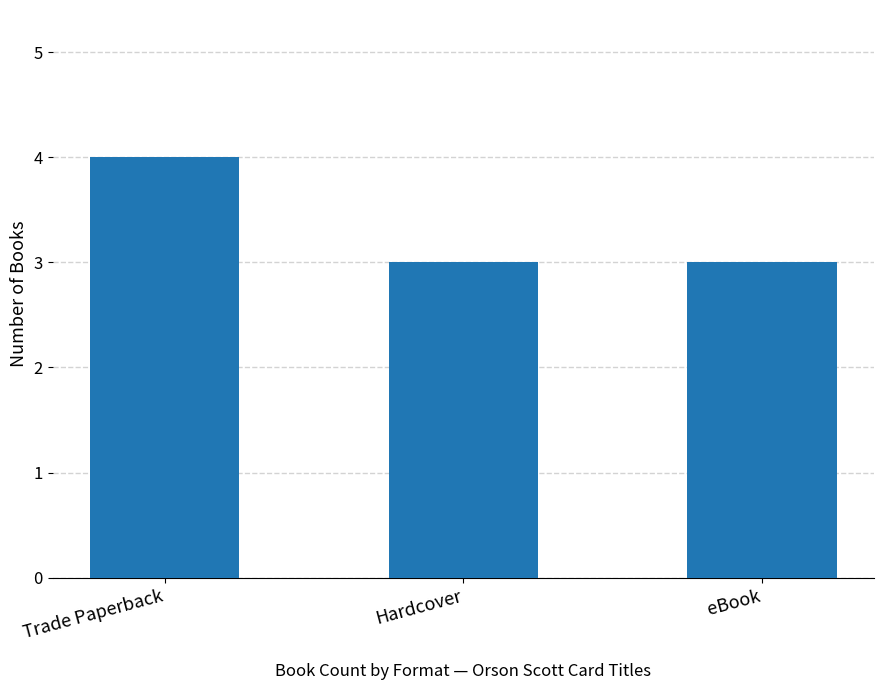

Read the value at Trade Paperback.

4